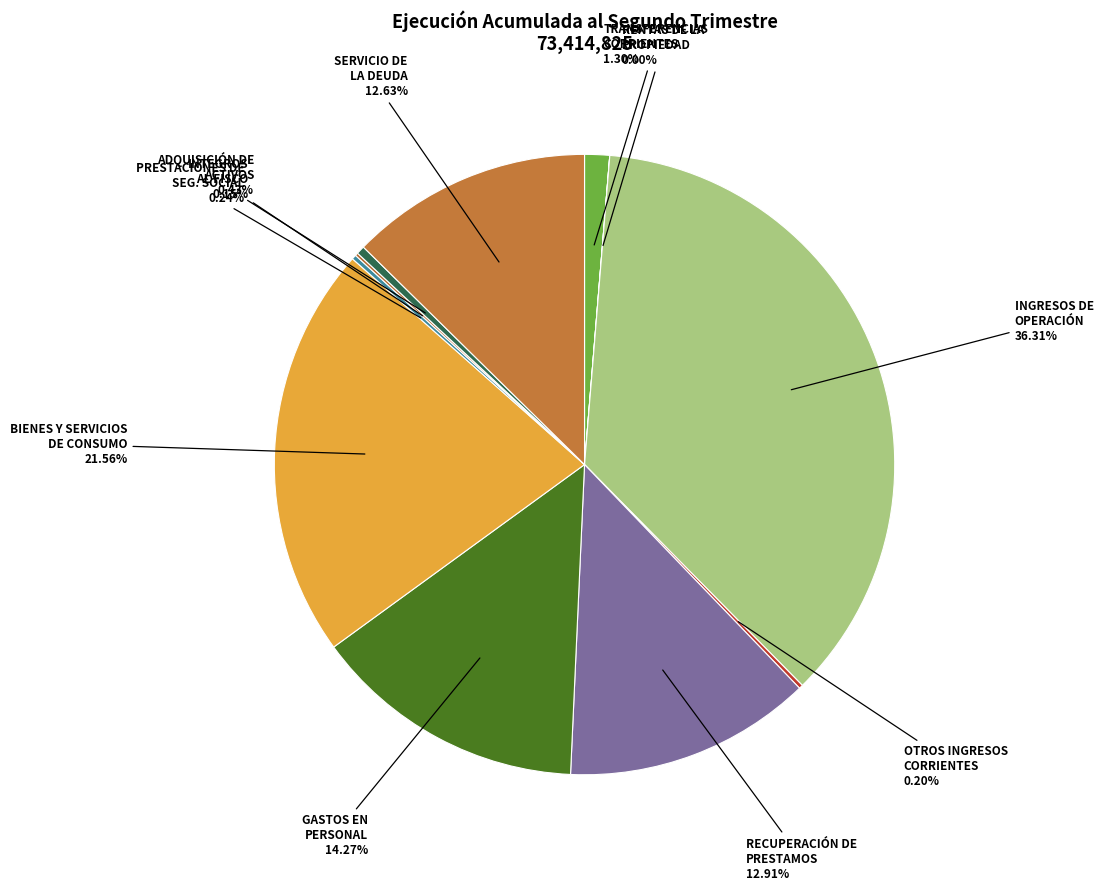

Count the number of slices in the pie.

11